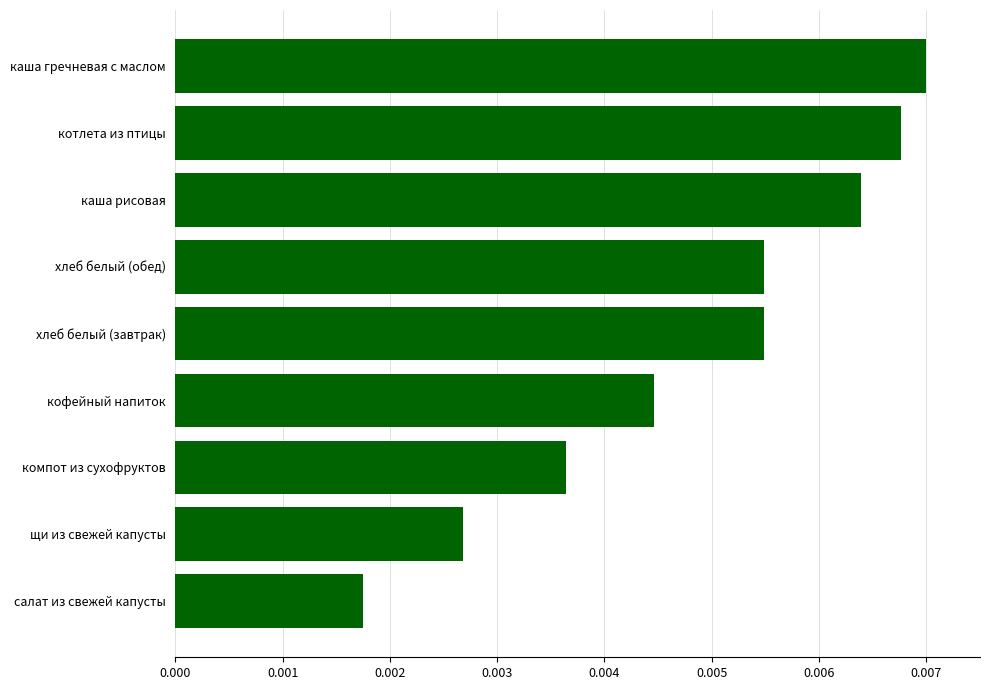

At which category does the chart reach its minimum across all series?

салат из свежей капусты